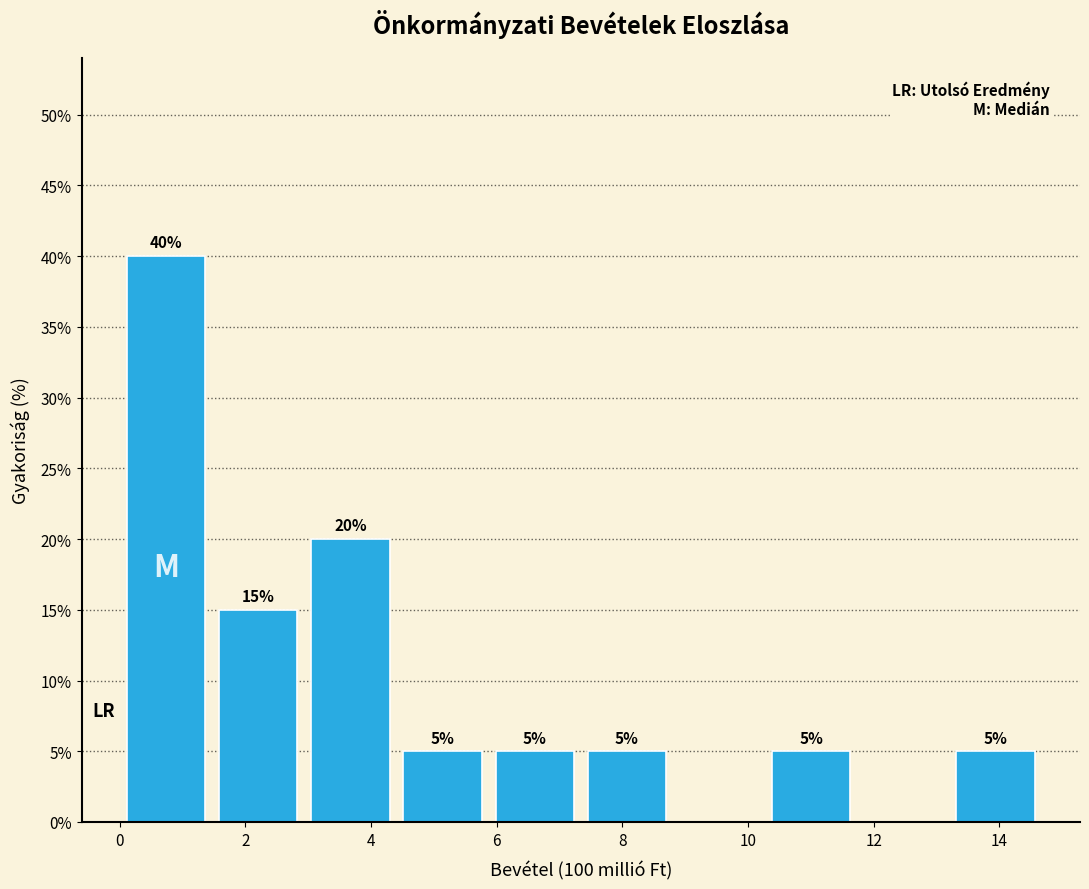

Over which range of the x-axis is the bar tallest?

0.0 to 1.4